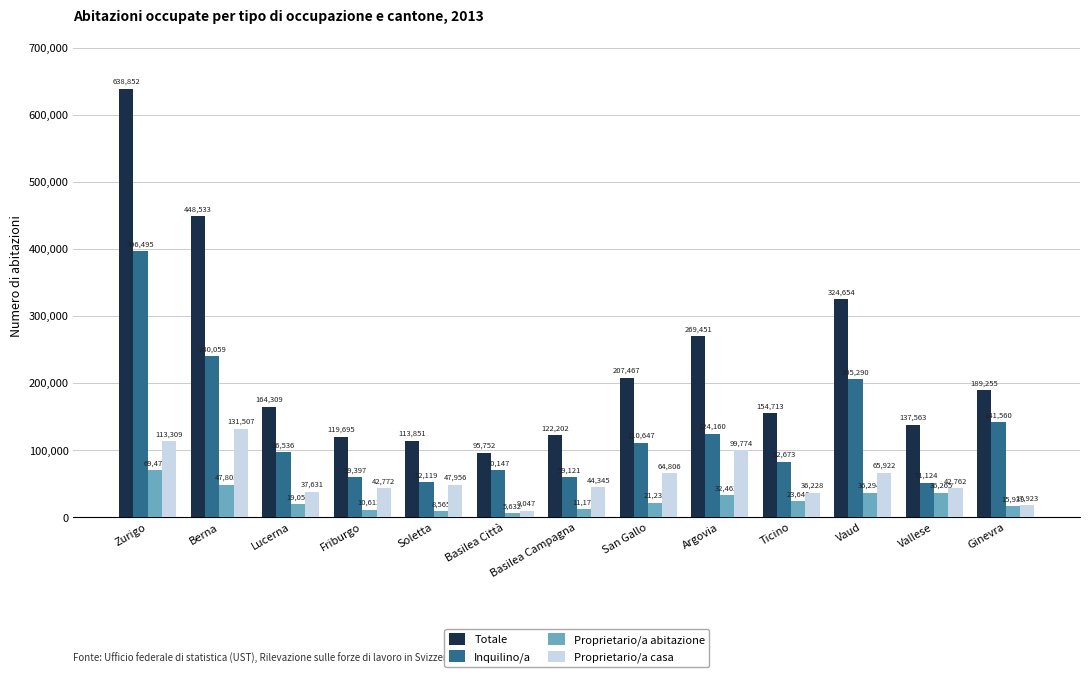

What is the sum of the Totale values at Basilea Campagna and Ginevra?

311457